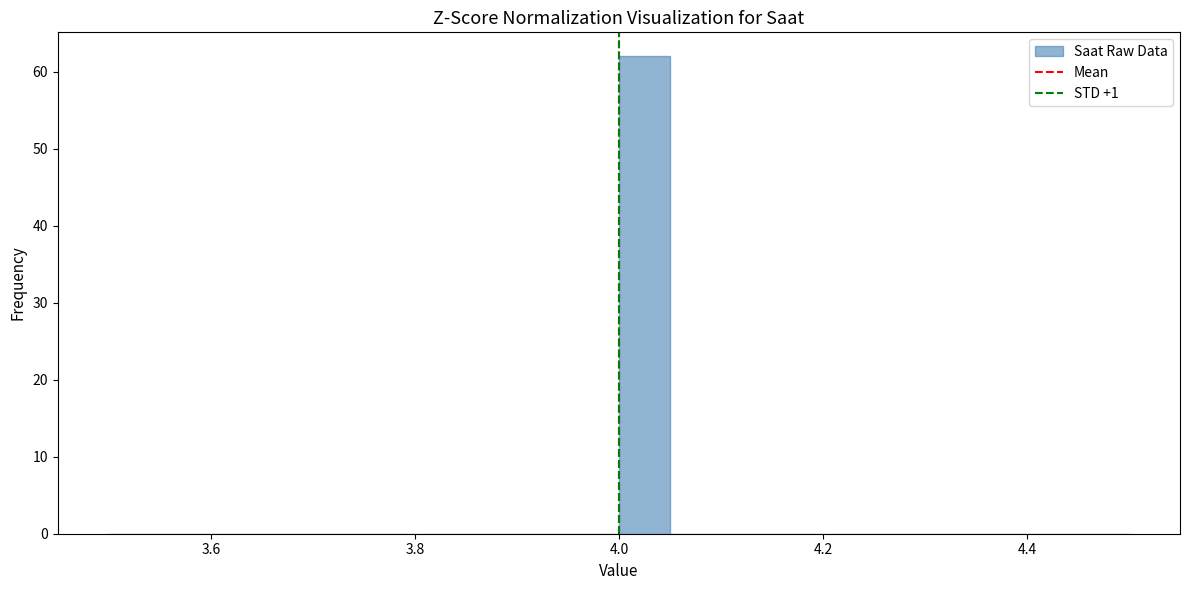

Read against the x-axis, roughly where is the centre of the tallest bar?

4.02